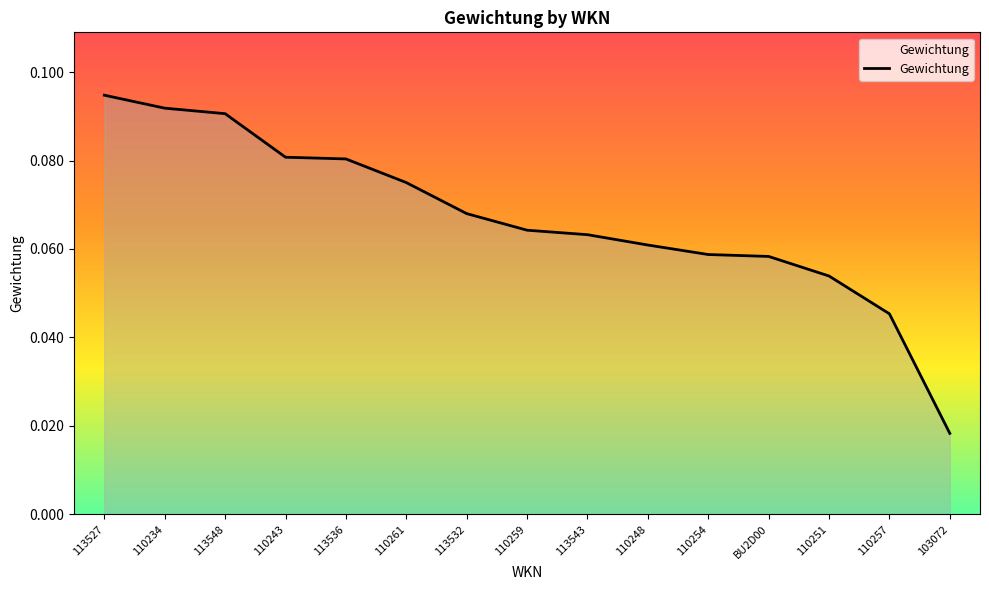

Between 113536 and 103072, which is larger?

113536